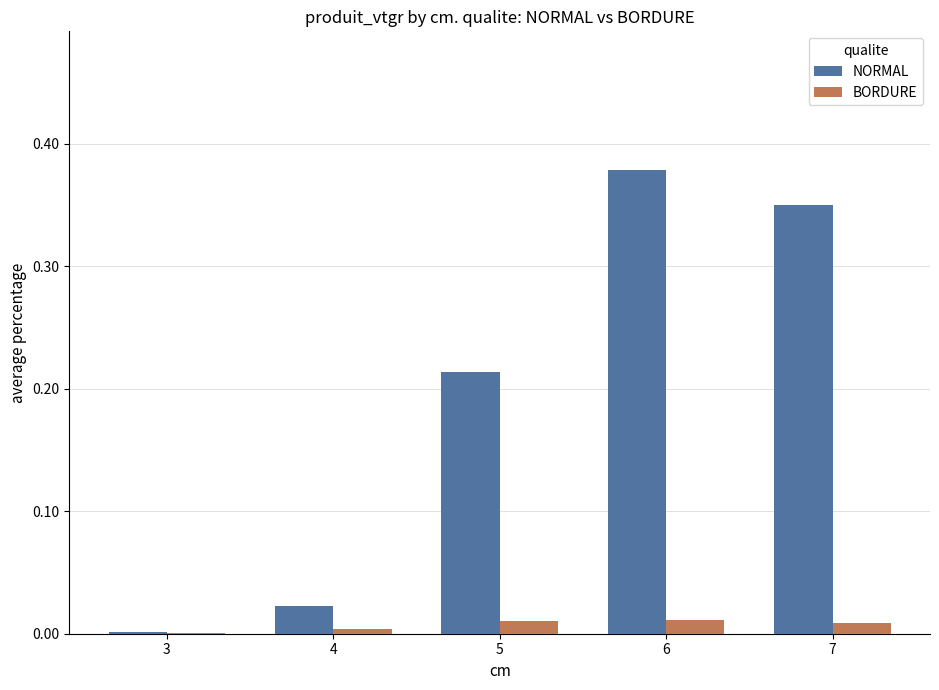

Which series has the largest range (max minus min)?

NORMAL